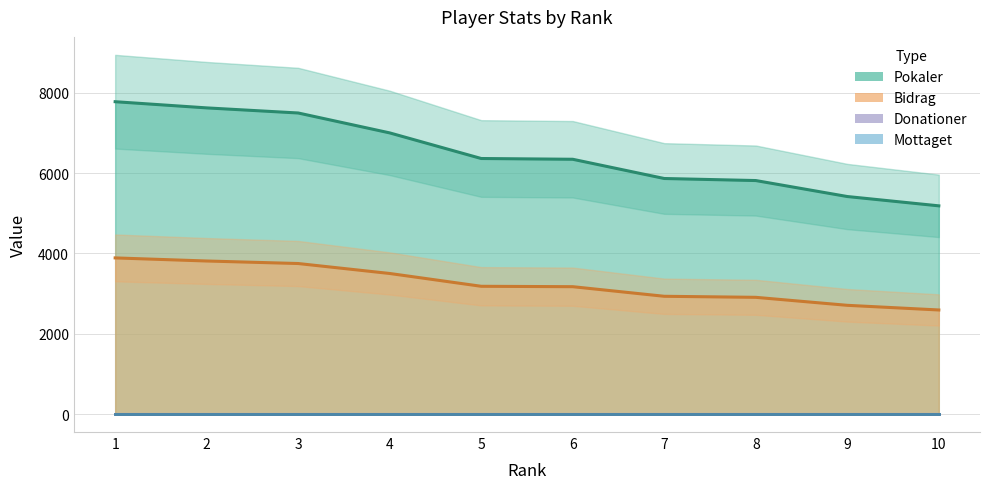

The Pokaler series shows 12915 at 1. True or false?

False